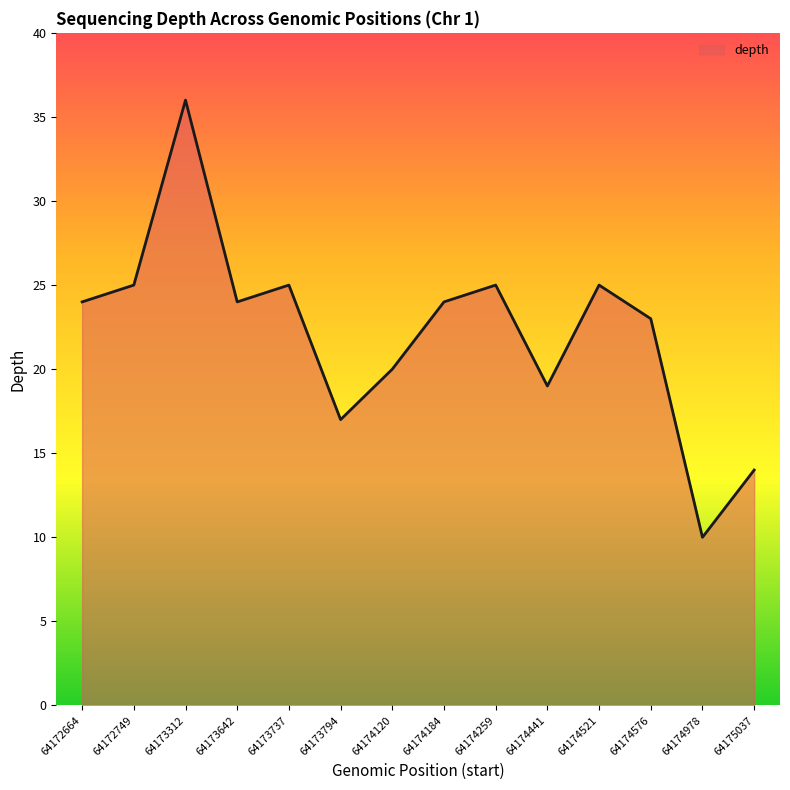

Does the chart have visible grid lines?

No